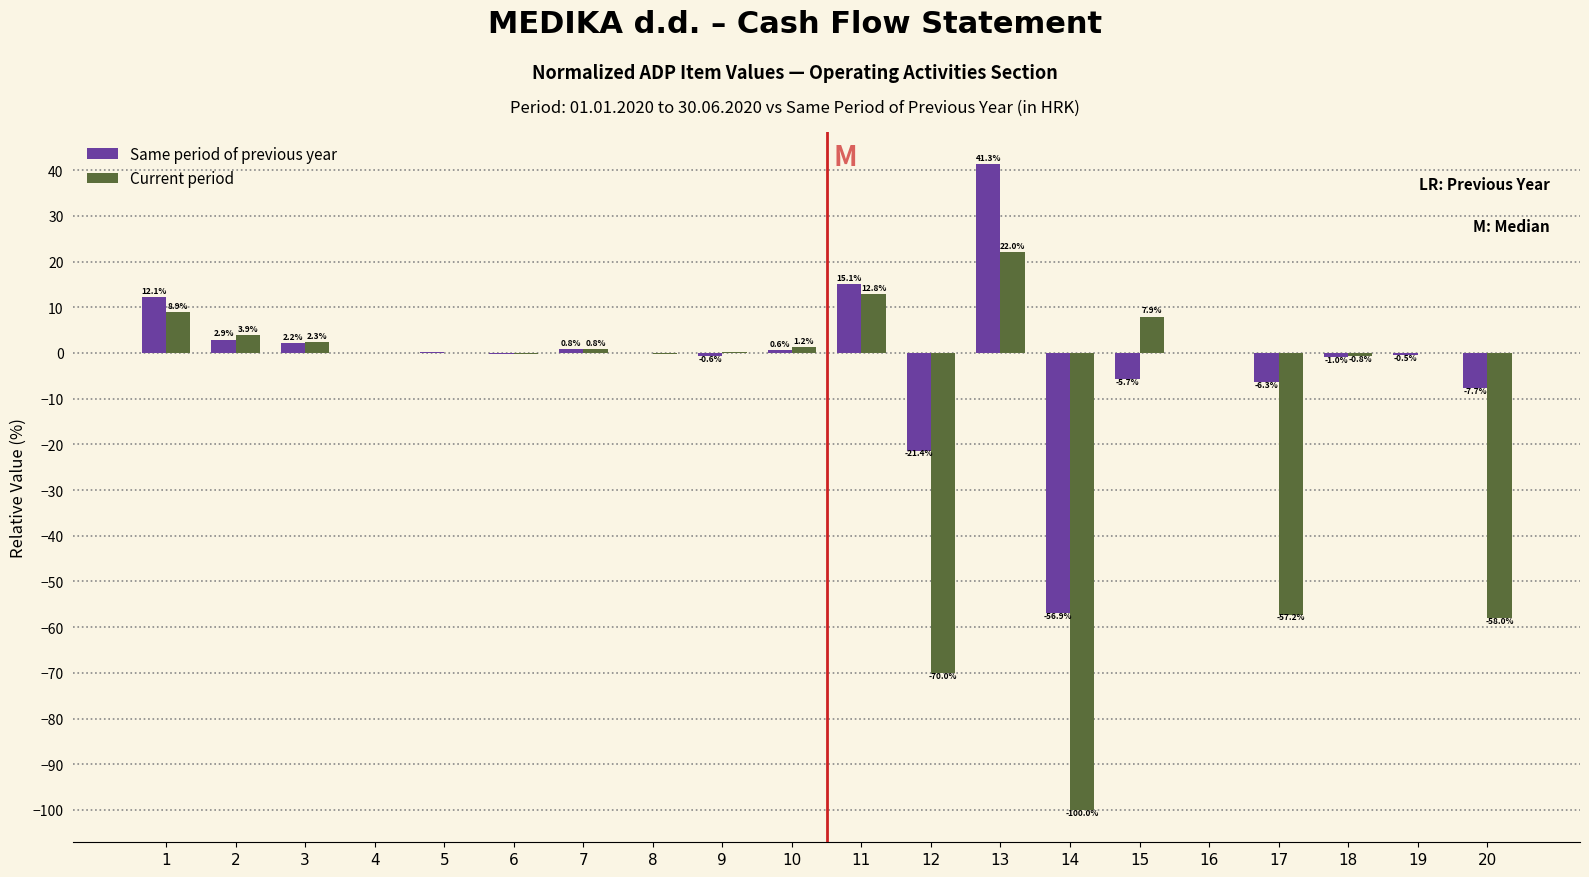

At which label is Current period closest to -38?

17